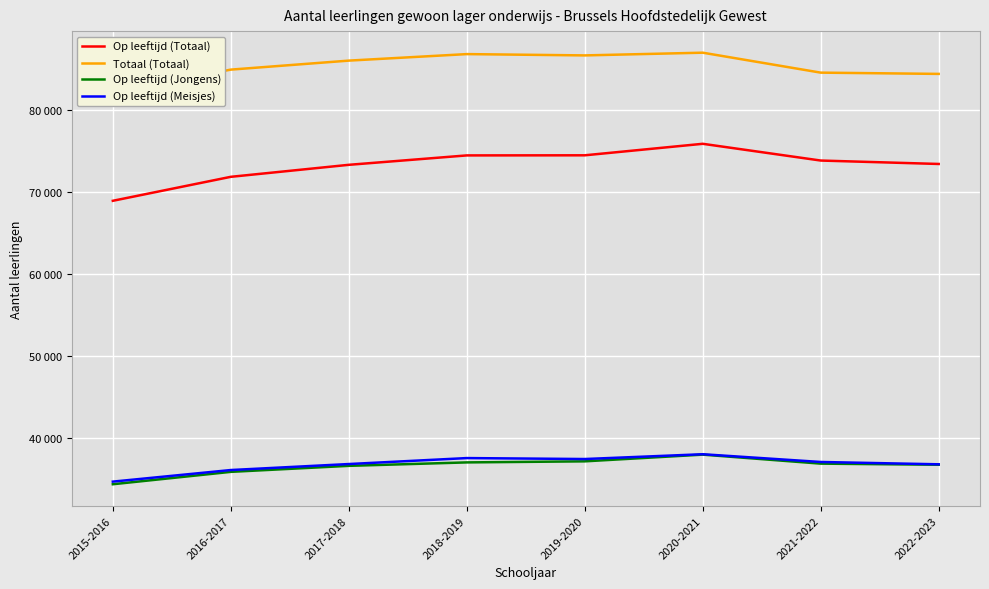

What is the value of the Op leeftijd (Jongens) point at the 8th from the left?

36699